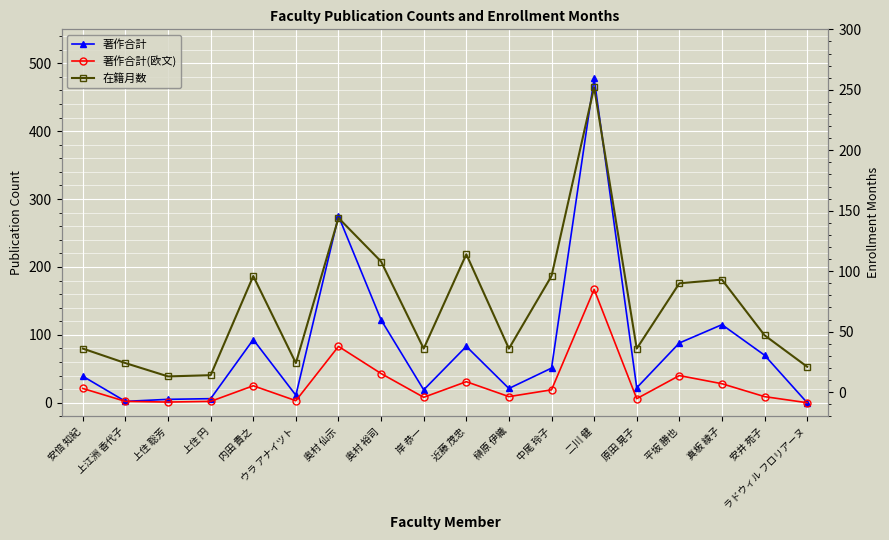

What is the difference between the maximum and second lowest values in the 在籍月数 series?

238